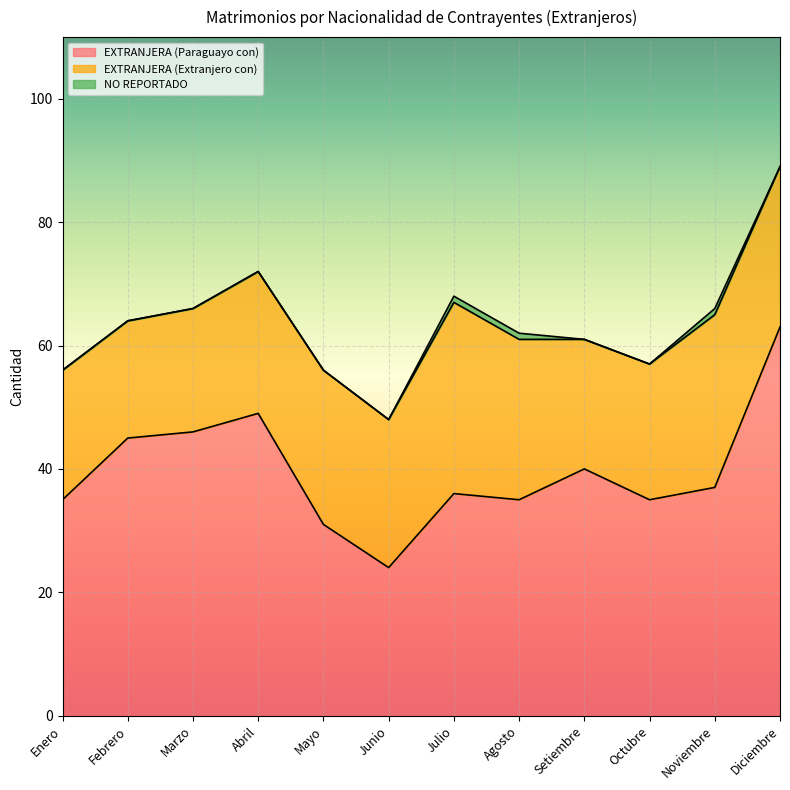

What are all the series names shown in the legend?

EXTRANJERA (Paraguayo con), EXTRANJERA (Extranjero con), NO REPORTADO